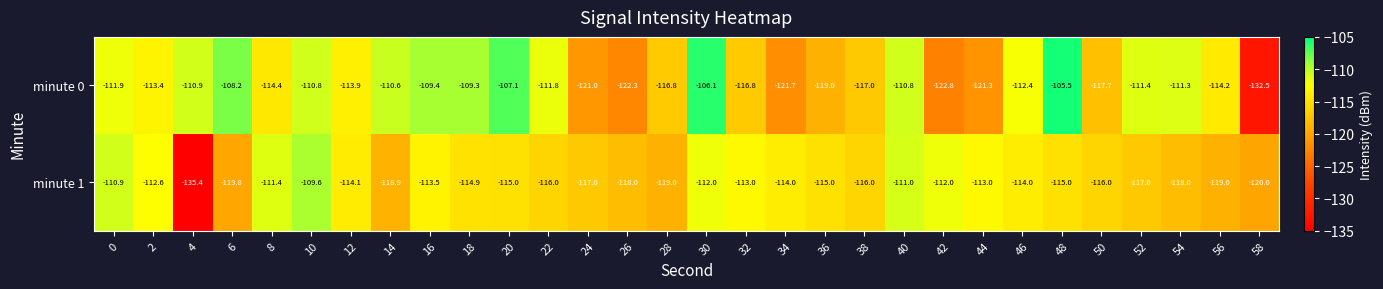

What is the difference between the highest and lowest values at 44?

8.3